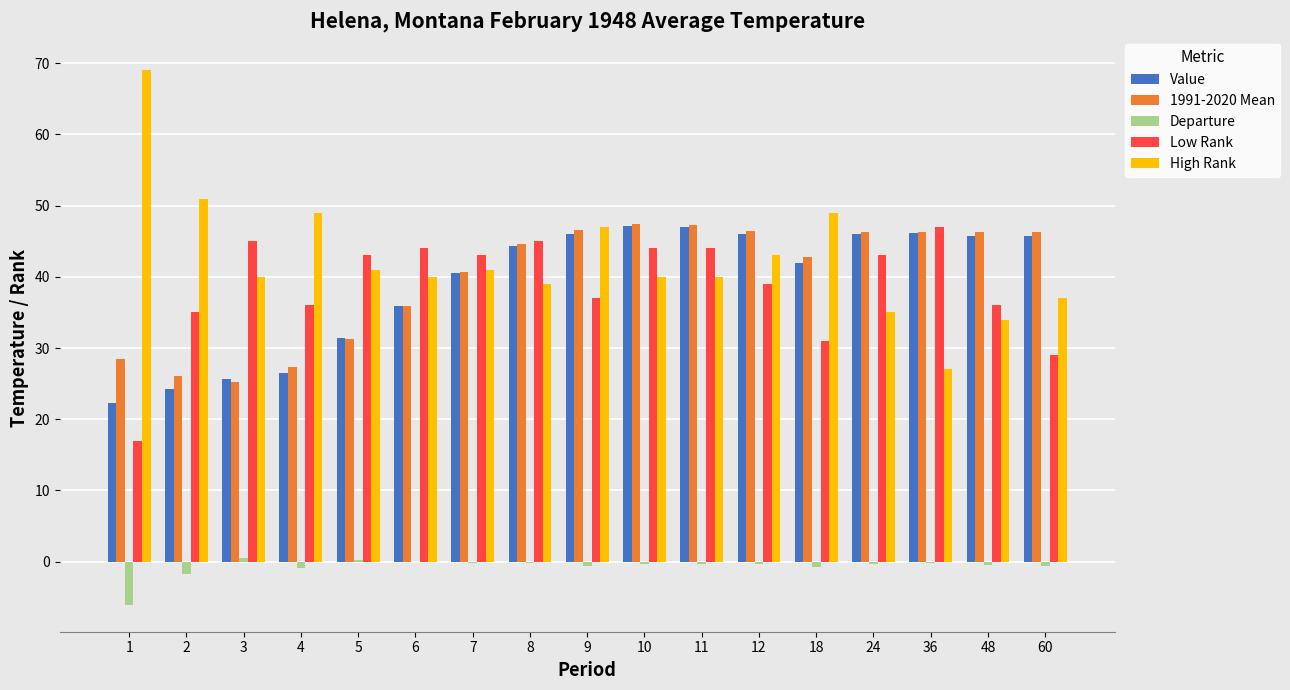

What is the total value across all series at 6?

155.8